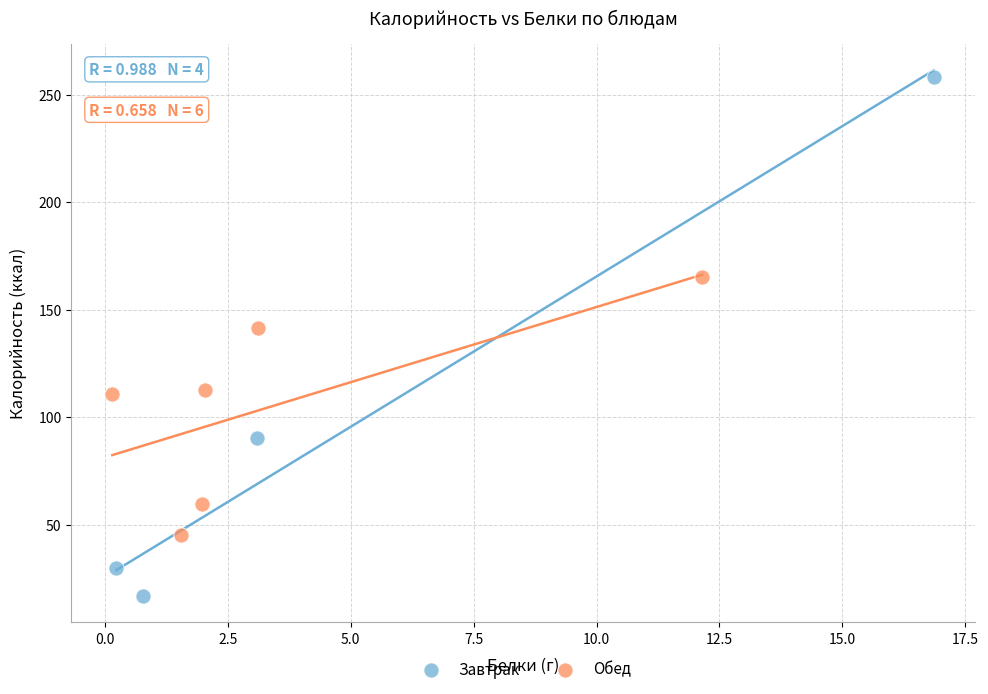

Which series reaches the minimum Y coordinate?

Завтрак